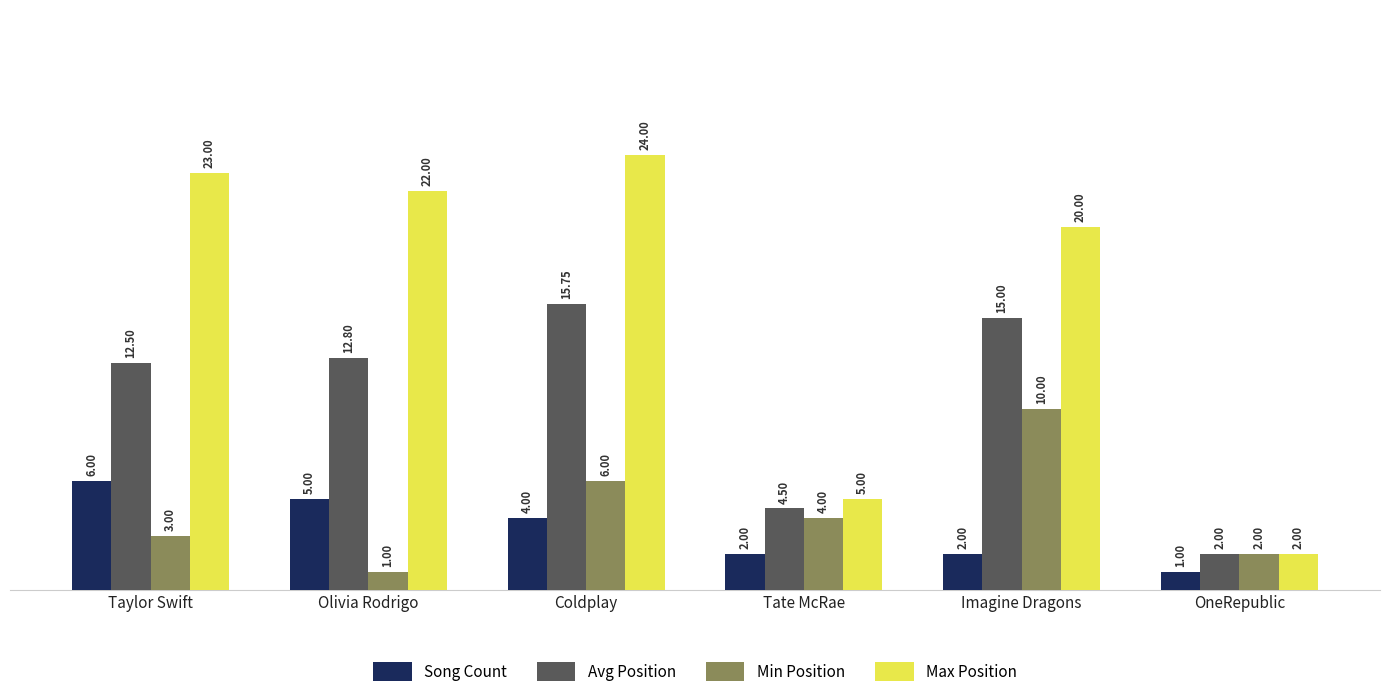

Rank the series by their maximum value, from highest to lowest.

Max Position, Avg Position, Min Position, Song Count